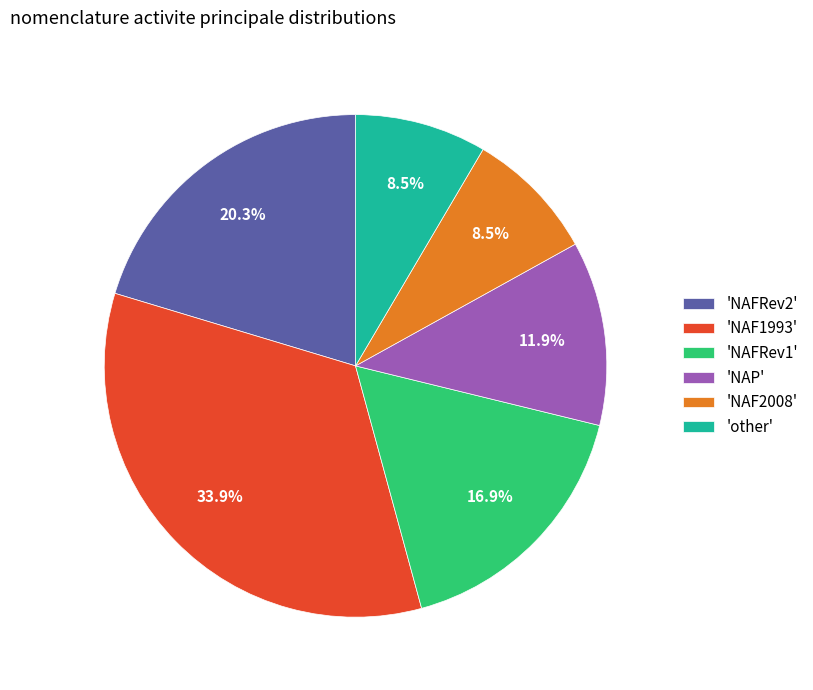

Does any single category account for the majority?

No